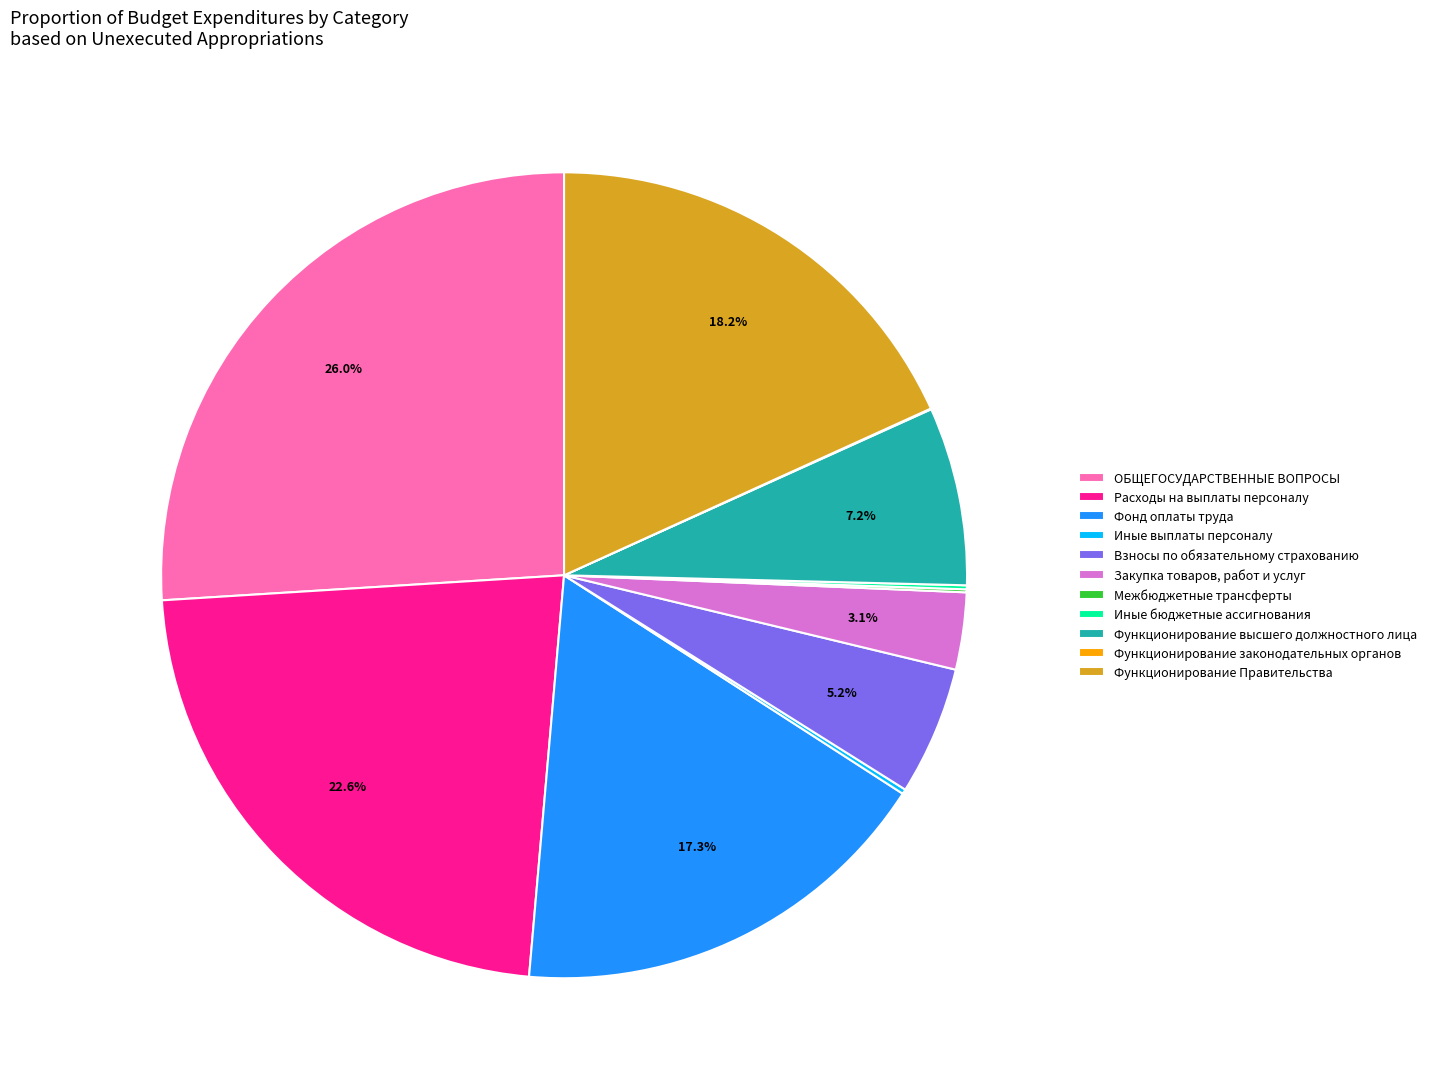

To the nearest percent, what is the average slice percentage?

9%